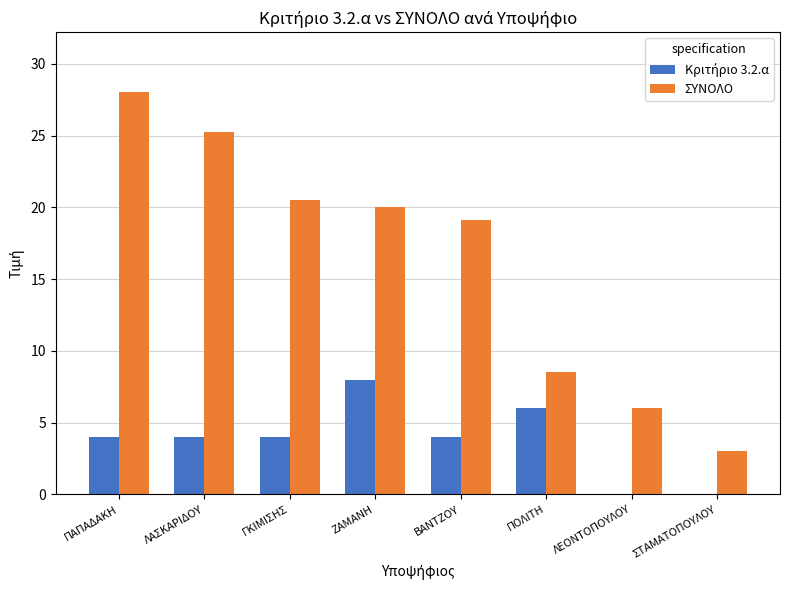

True or false: ΣΥΝΟΛΟ has a value of 35.3 at ΖΑΜΑΝΗ.

False